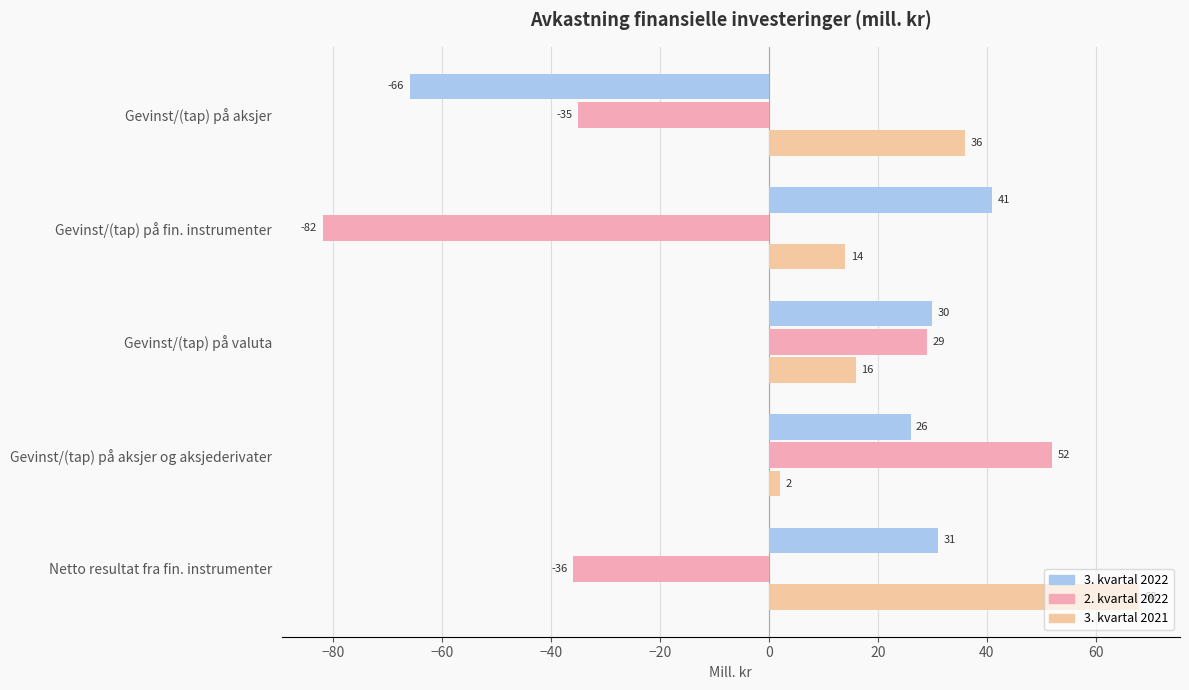

What is the difference between the highest and lowest values at Gevinst/(tap) på aksjer og aksjederivater?

50